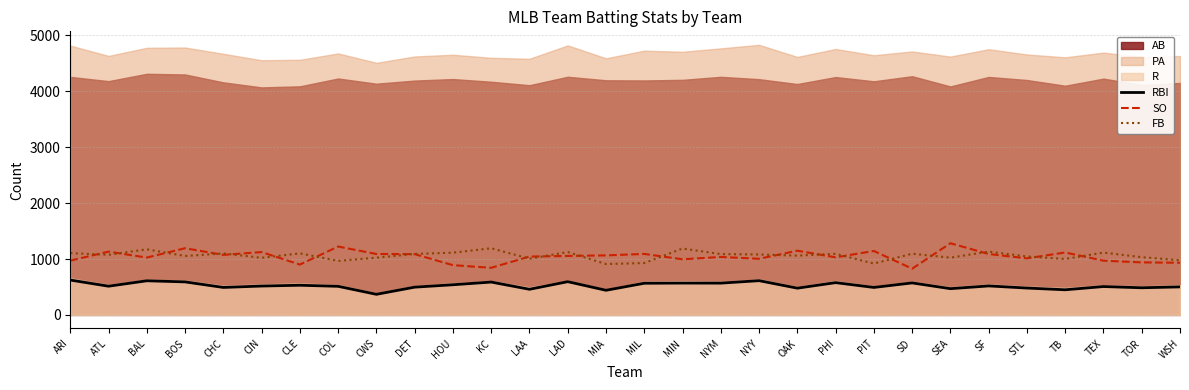

Which series has the widest spread of values?

SO